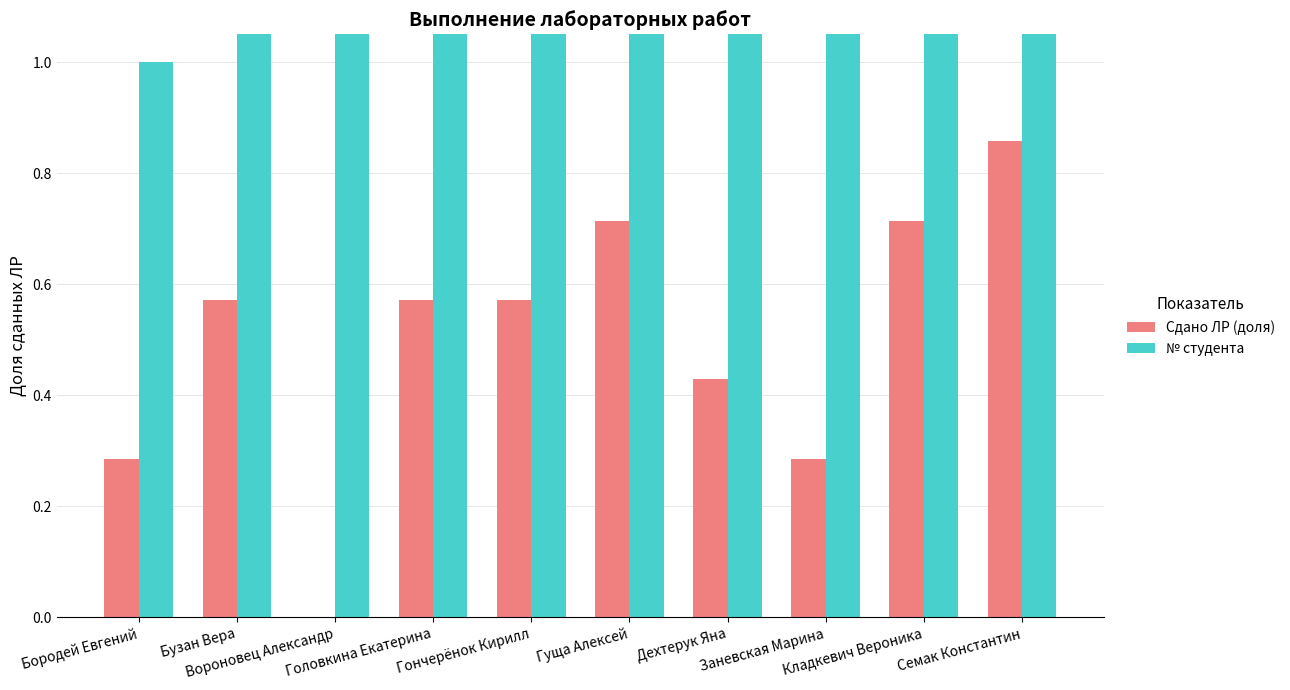

Rank the series by their average value, from lowest to highest.

Сдано ЛР (доля), № студента